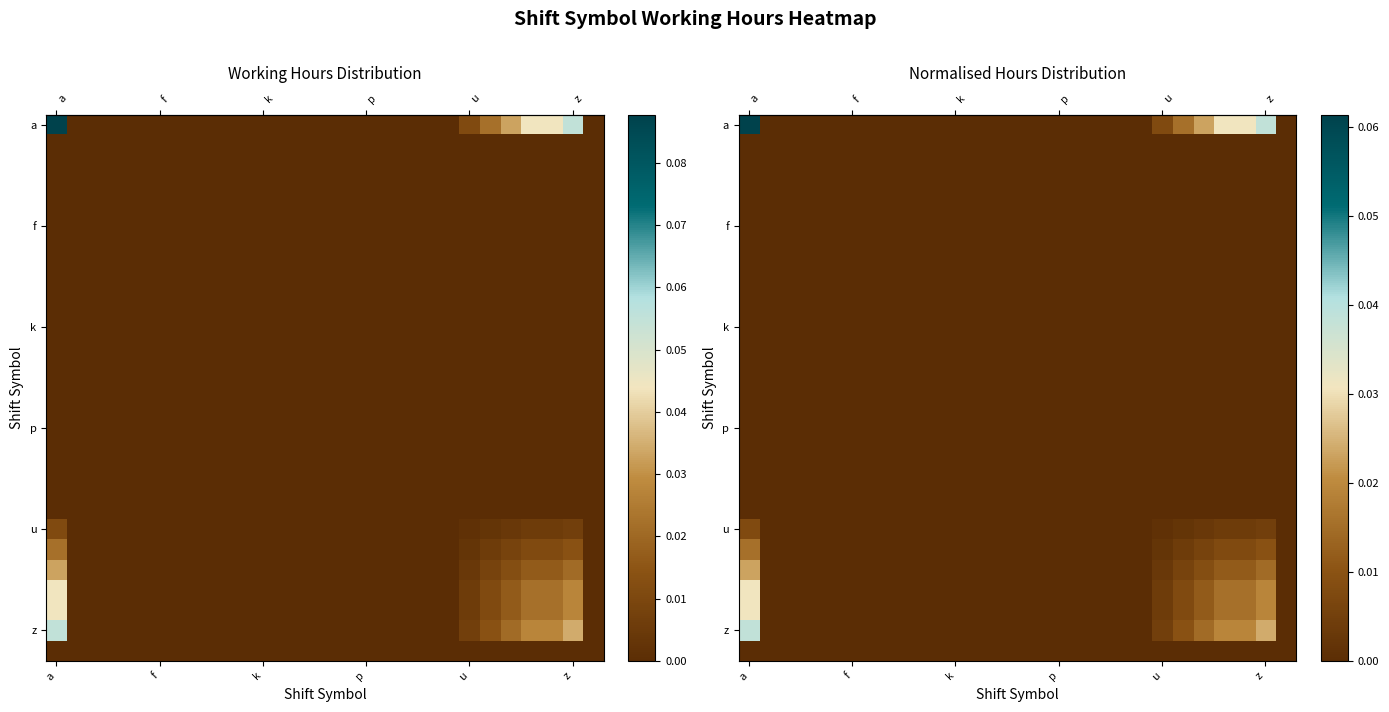

Between 19 and 16, which is larger?

19